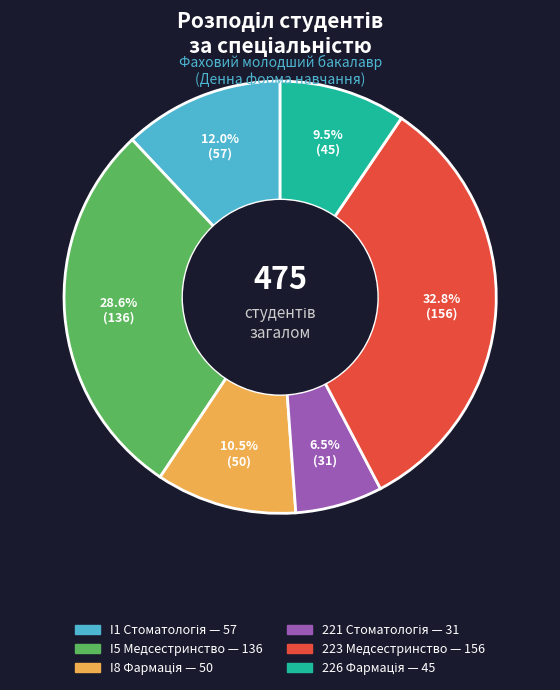

What is the total percentage of 223 Медсестринство and I5 Медсестринство?

61.5%